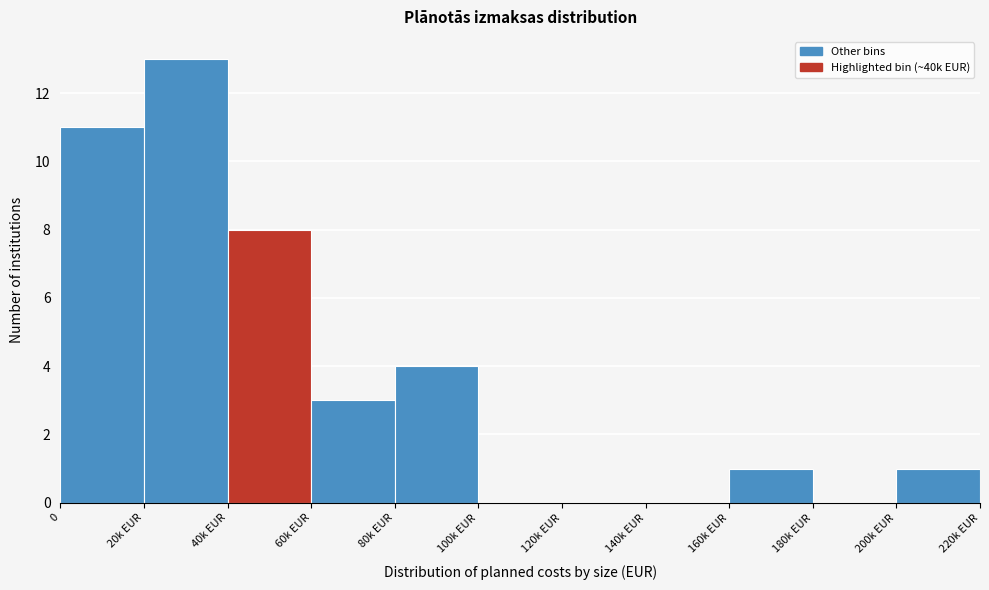

Reading left to right, extract all data points from this chart.

0=11	20k EUR=13	40k EUR=8	60k EUR=3	80k EUR=4	100k EUR=0	120k EUR=0	140k EUR=0	160k EUR=1	180k EUR=0	200k EUR=1